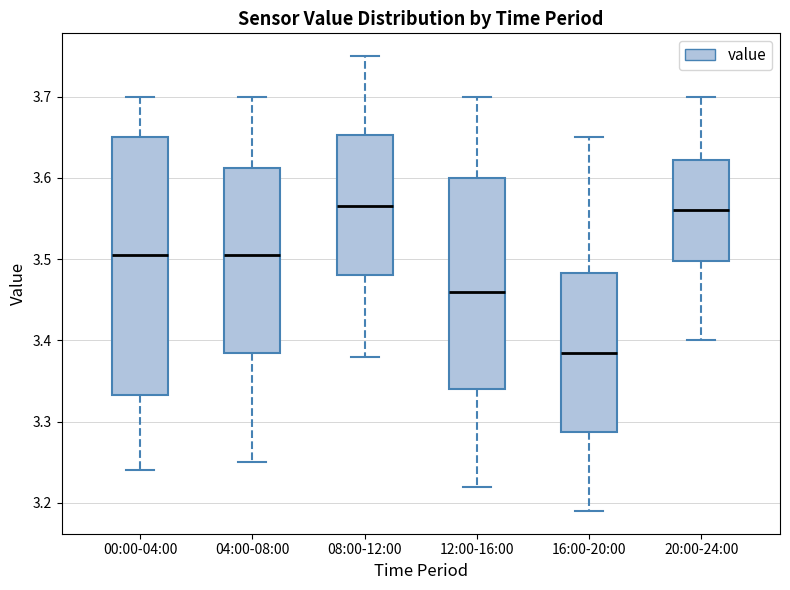

Which box has the lowest median line?

16:00-20:00